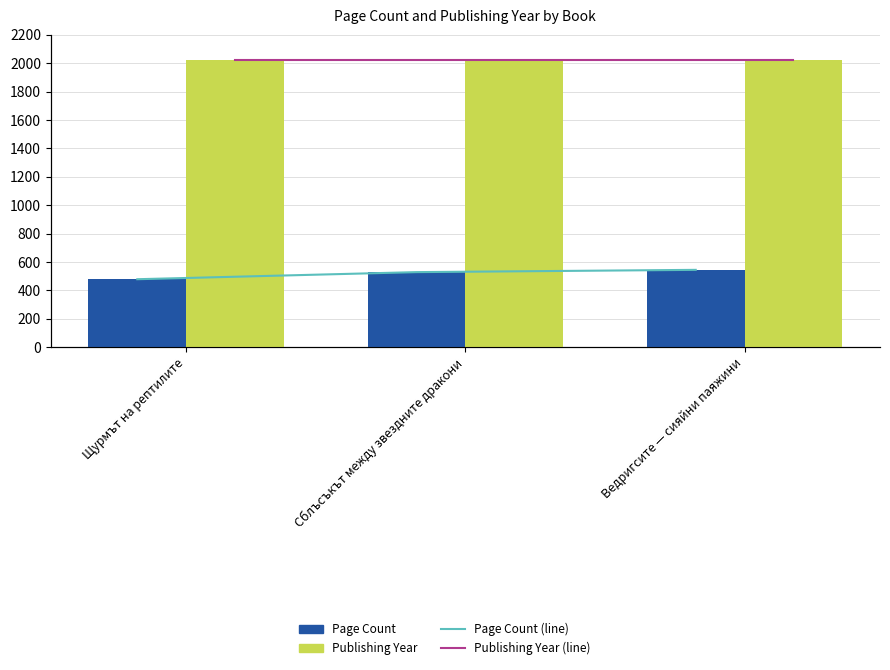

What is the average value of the Publishing Year series?

2019